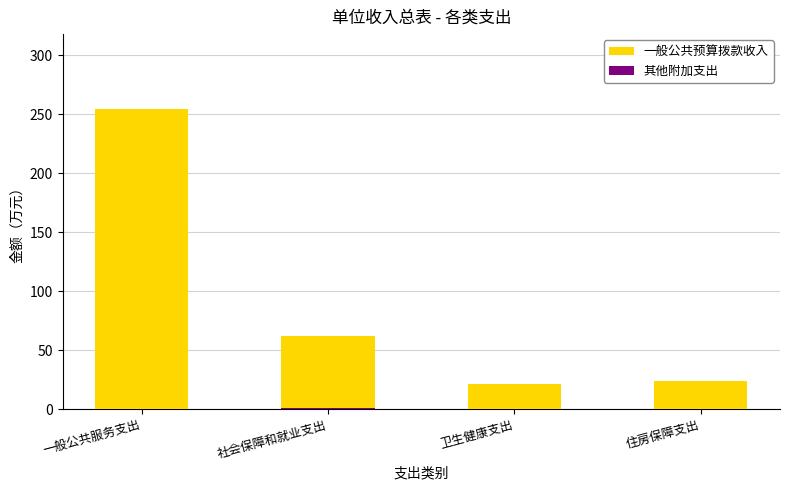

Reading left to right, transcribe all the data shown in this chart.

一般公共预算拨款收入: 254.5	61.6	21.0	23.4
其他附加支出: 0.0	0.5	0.0	0.0